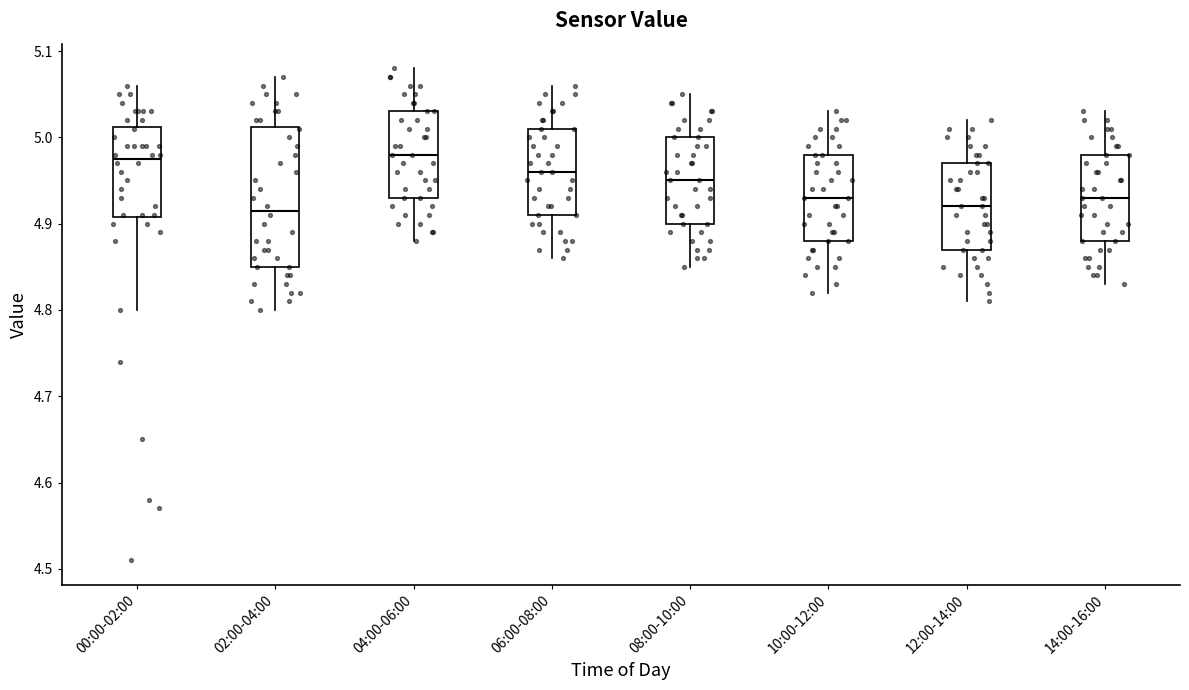

Reading left to right, read every box against the y-axis: the position of its median line, the range the box covers, and the ends of its whiskers. The values are not printed on the chart, so give them approximately, as read against the axis.

00:00-02:00: median 4.98, box 4.91 to 5.01, whiskers 4.80 to 5.06
02:00-04:00: median 4.92, box 4.85 to 5.01, whiskers 4.80 to 5.07
04:00-06:00: median 4.98, box 4.93 to 5.03, whiskers 4.88 to 5.08
06:00-08:00: median 4.96, box 4.91 to 5.01, whiskers 4.86 to 5.06
08:00-10:00: median 4.95, box 4.90 to 5.00, whiskers 4.85 to 5.05
10:00-12:00: median 4.93, box 4.88 to 4.98, whiskers 4.82 to 5.03
12:00-14:00: median 4.92, box 4.87 to 4.97, whiskers 4.81 to 5.02
14:00-16:00: median 4.93, box 4.88 to 4.98, whiskers 4.83 to 5.03